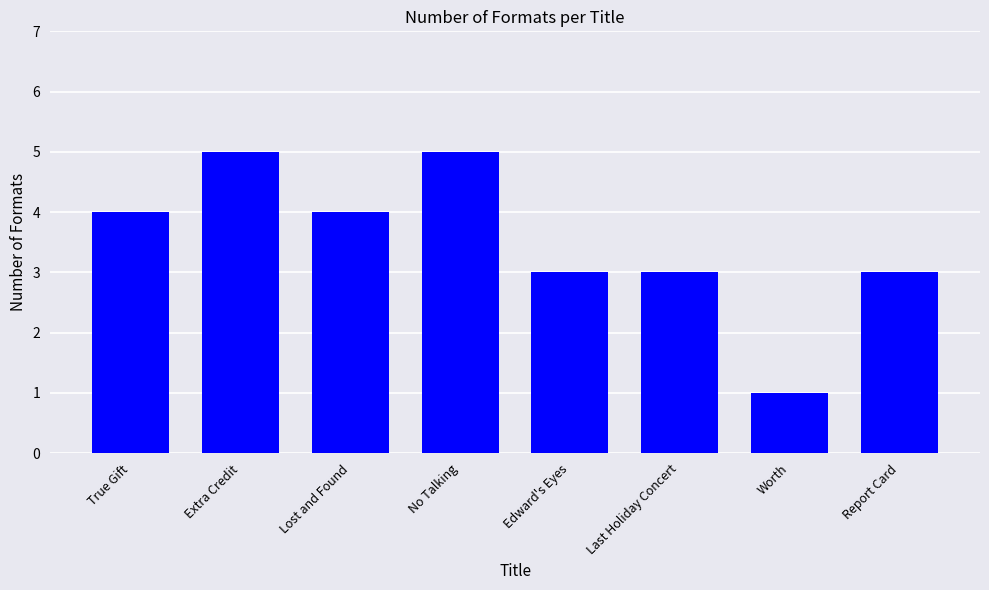

What is the ratio of the value at Extra Credit to the value at Report Card?

1.7